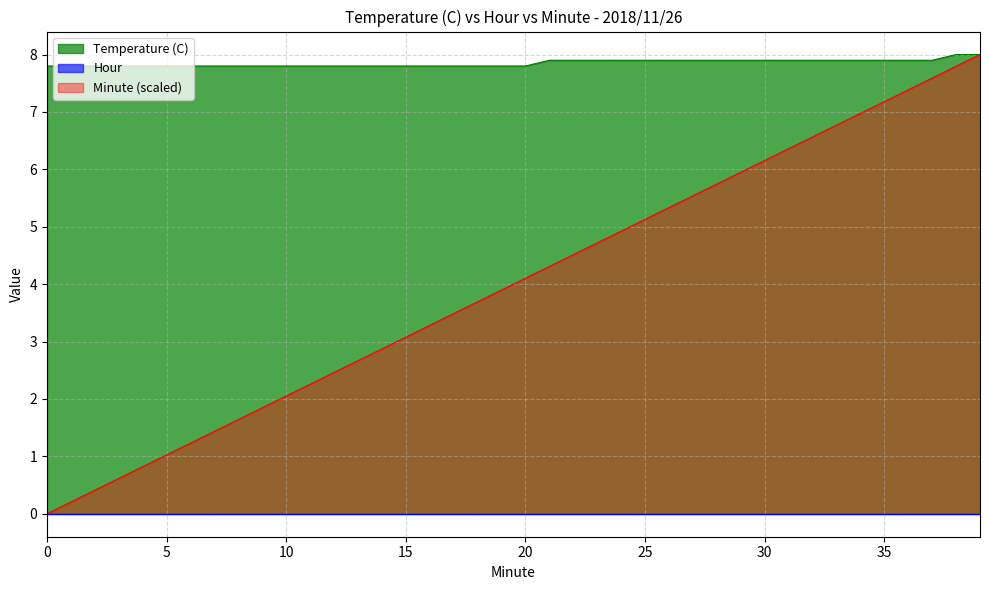

True or false: Temperature (C) and Minute intersect in this chart.

False